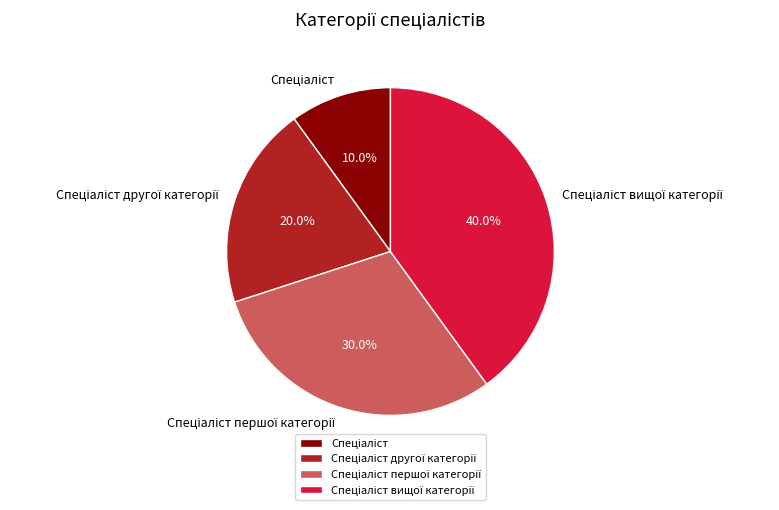

Is there a majority slice in this chart?

No